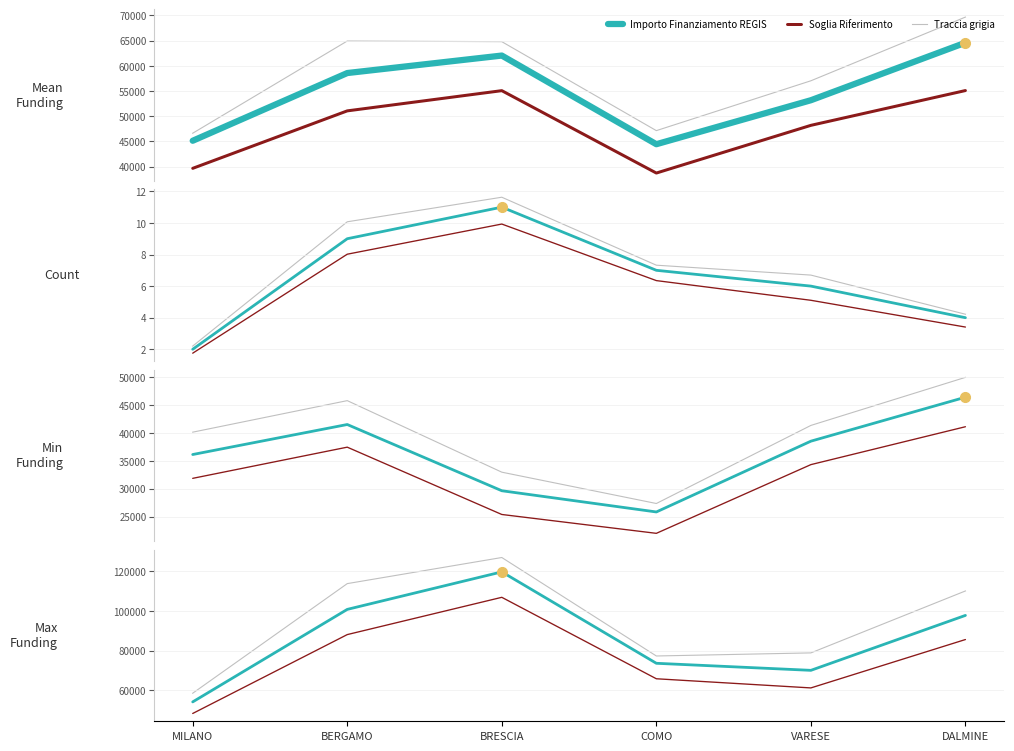

What is the difference between the second highest and minimum values in the Soglia Riferimento series?

39827.6